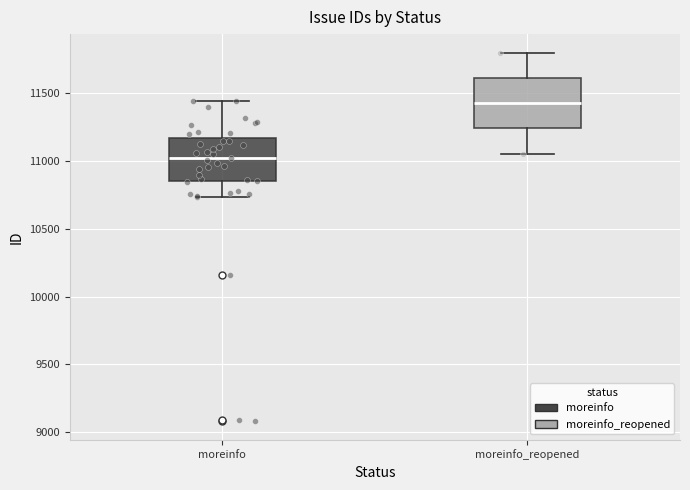

Which box has the lowest median line?

moreinfo